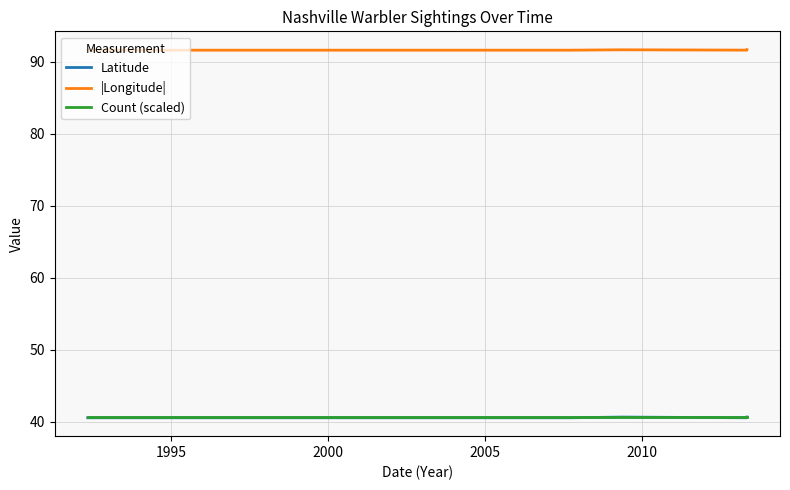

True or false: Count (scaled) and |Longitude| cross at least once.

False